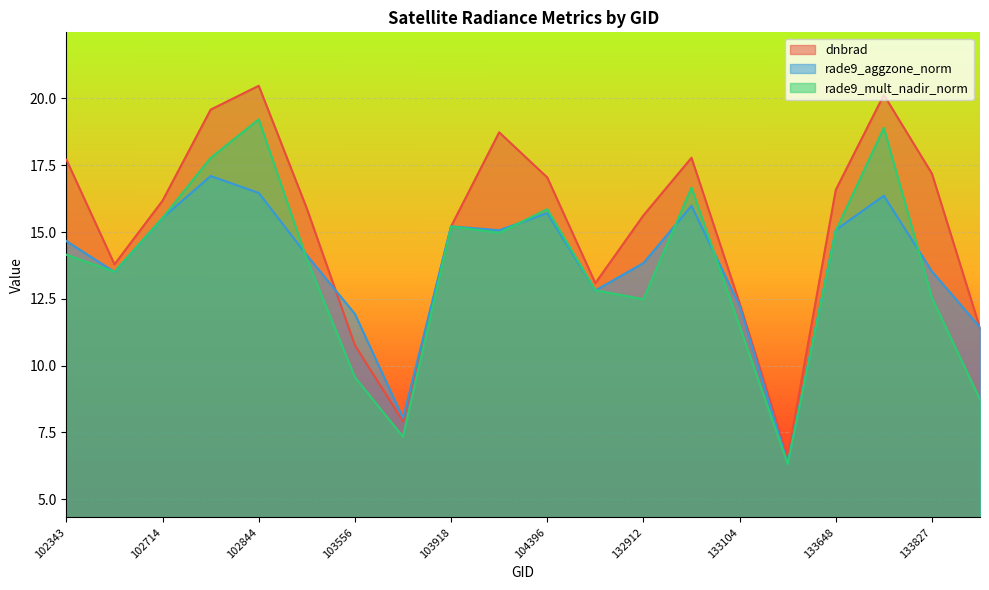

What value does the rade9_mult_nadir_norm series have at 102343?

14.1